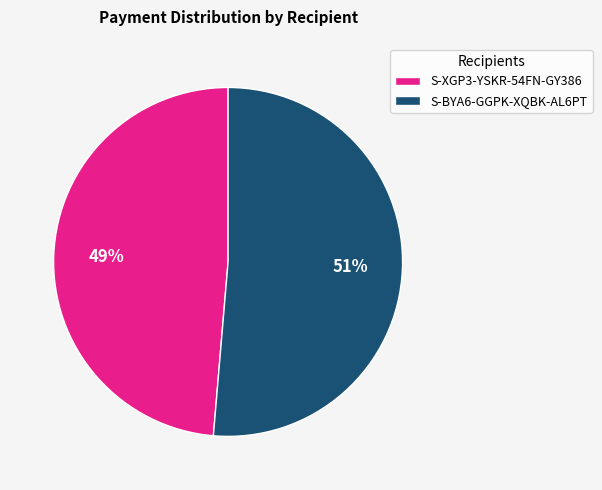

How many slices are in this pie chart?

2